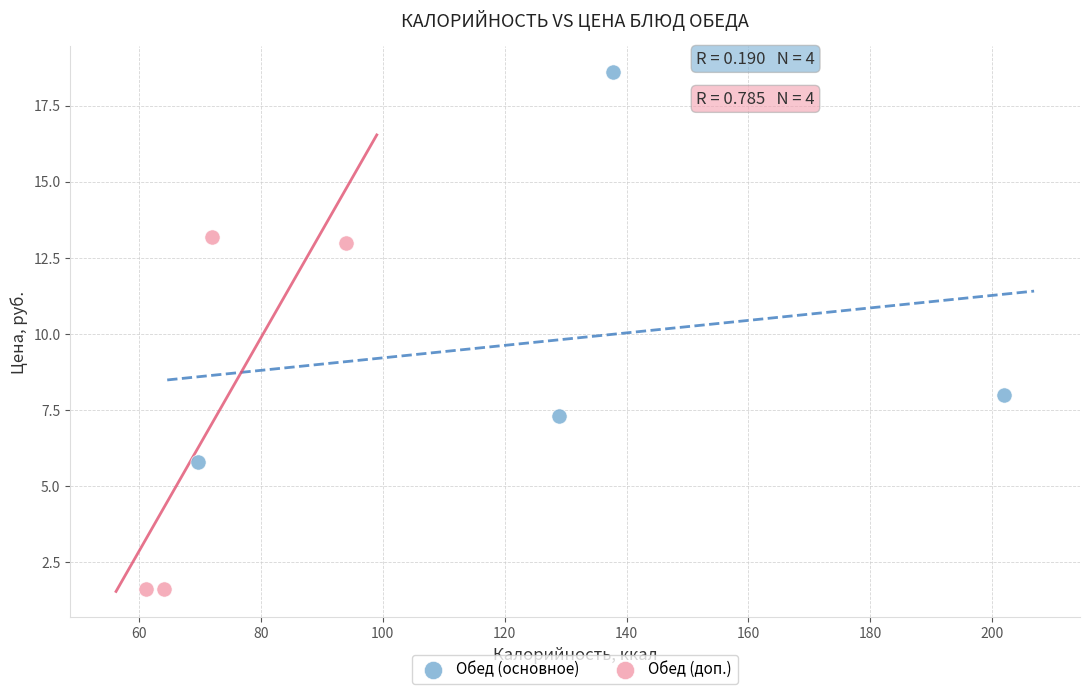

Which series contains the highest Y value?

Обед (основное)